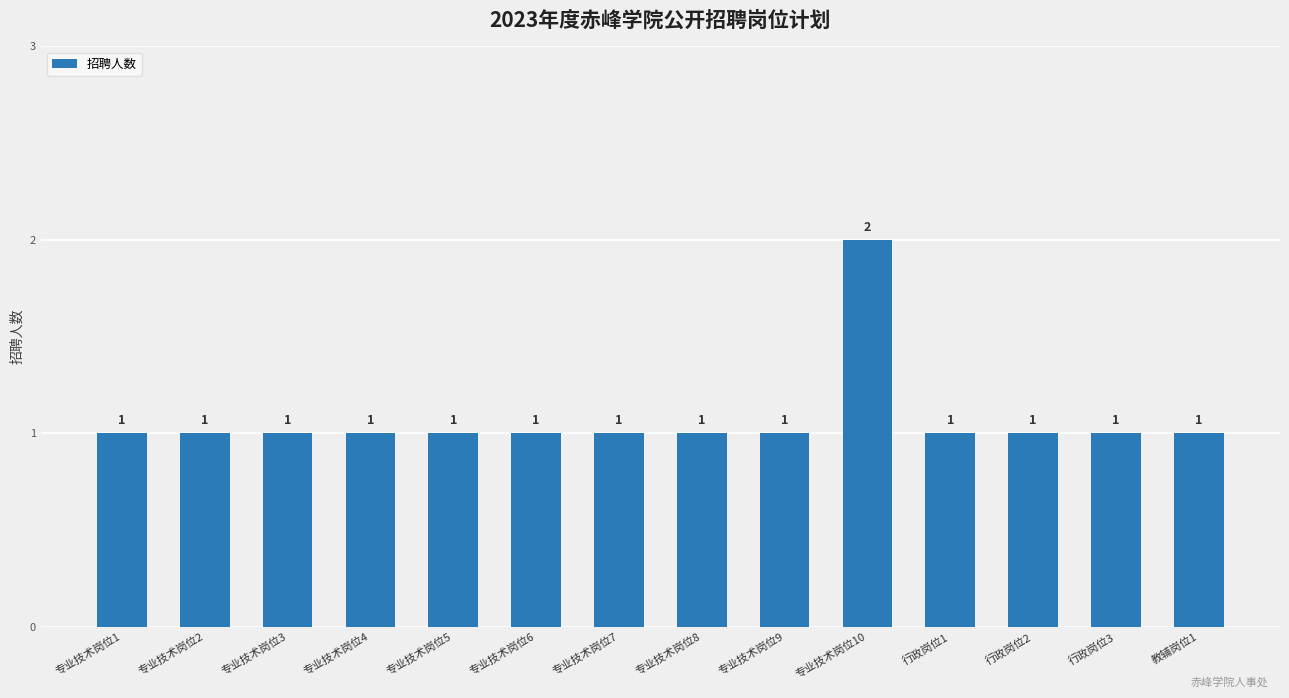

Approximately how many times larger is the value at 专业技术岗位9 compared to 专业技术岗位1?

1.0